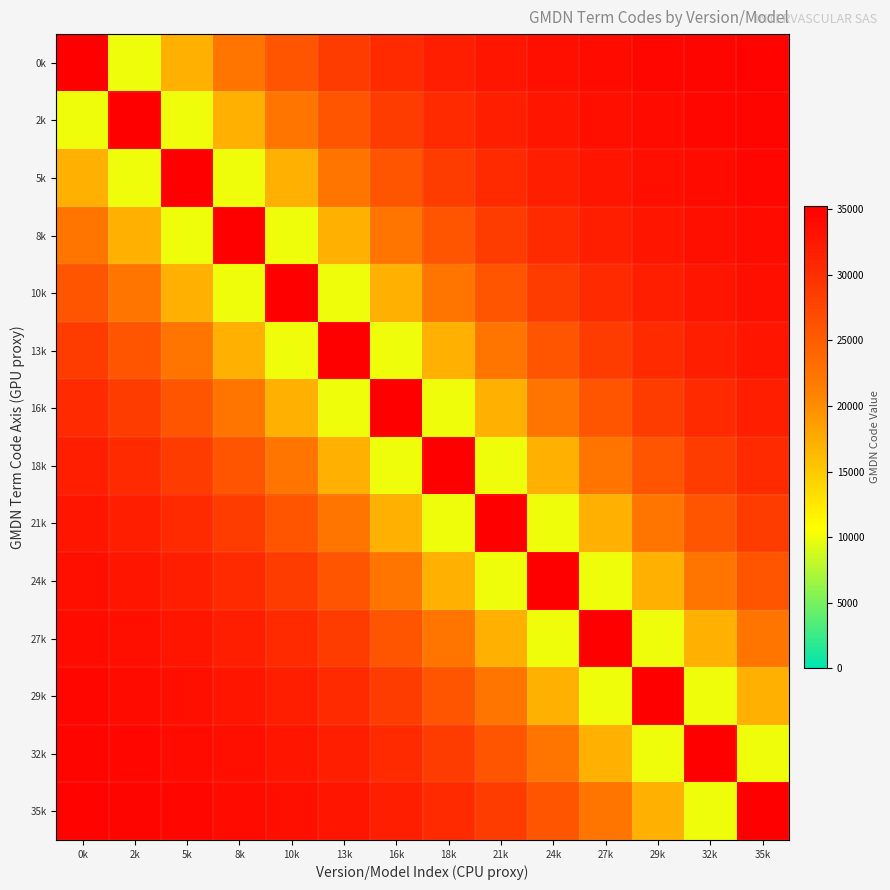

Which label corresponds to the largest value in the chart?

0k